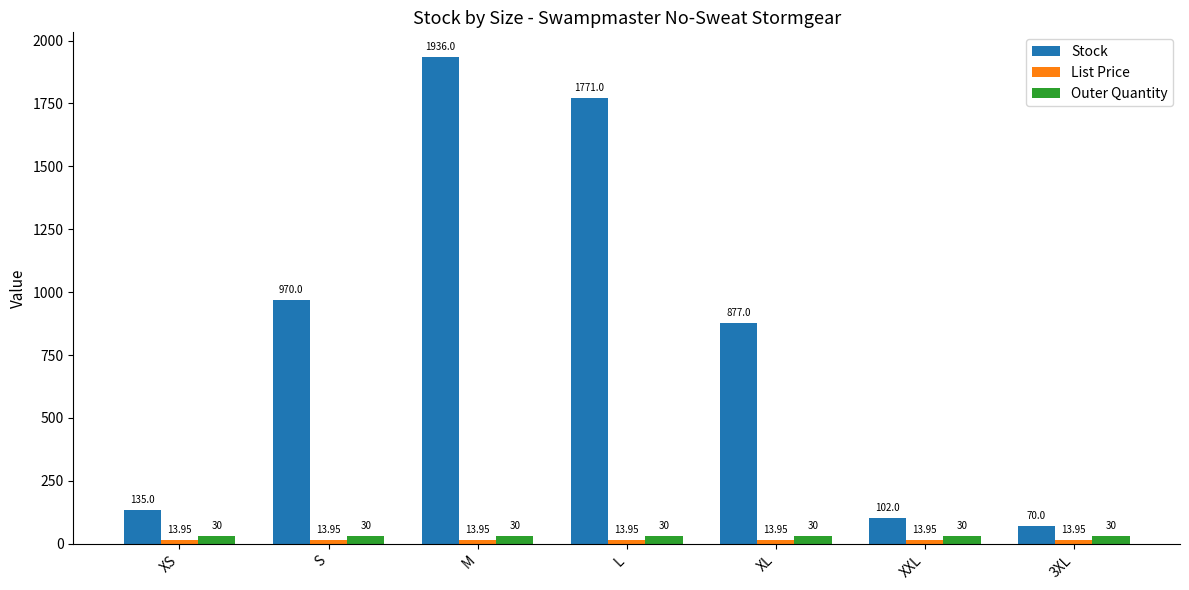

What is the sum of the Outer Quantity values at XXL and XS?

60.0